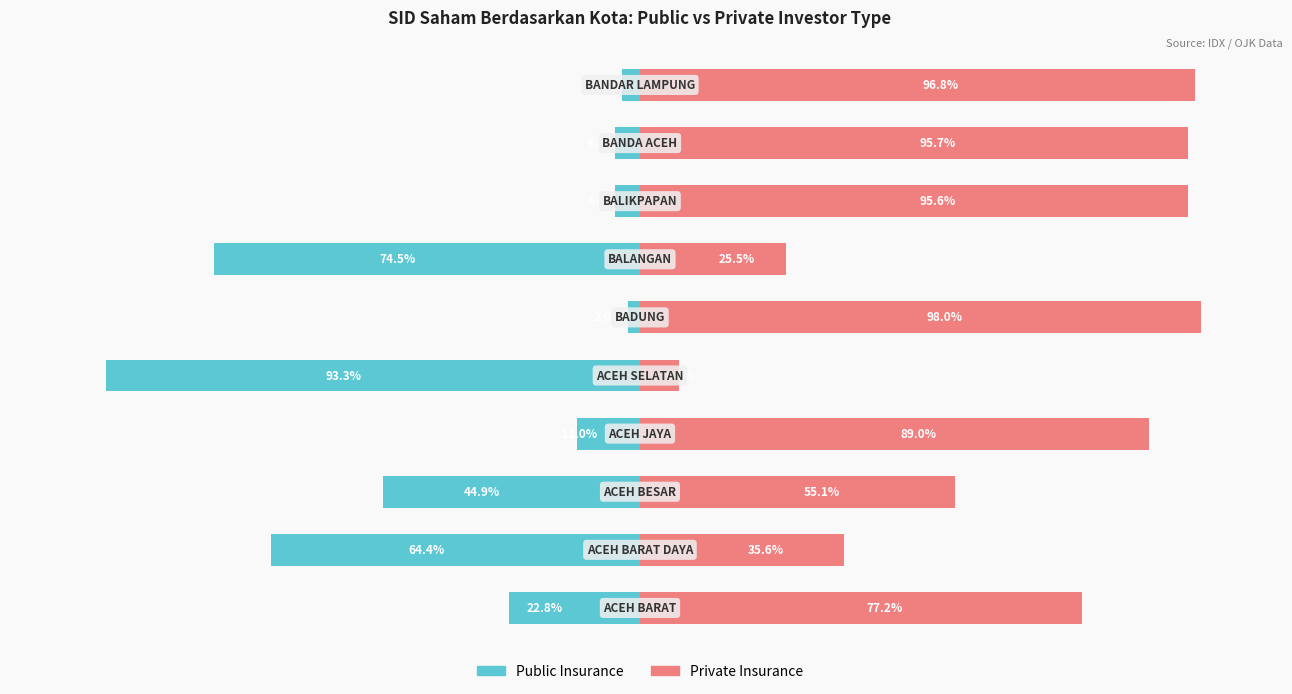

What is the value of the Private Insurance bar at the 9th from the left?

95.7